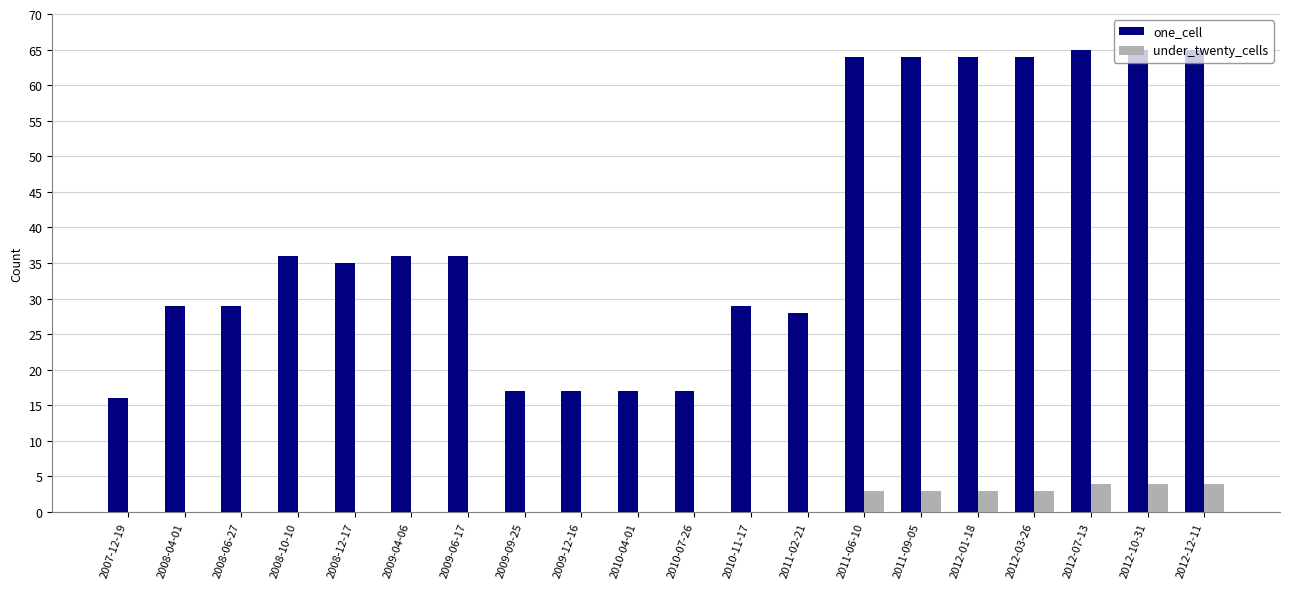

Count the number of categories in the chart.

20